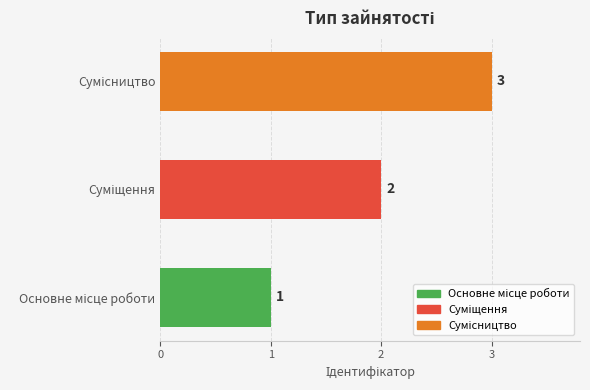

What is the greatest value displayed?

3